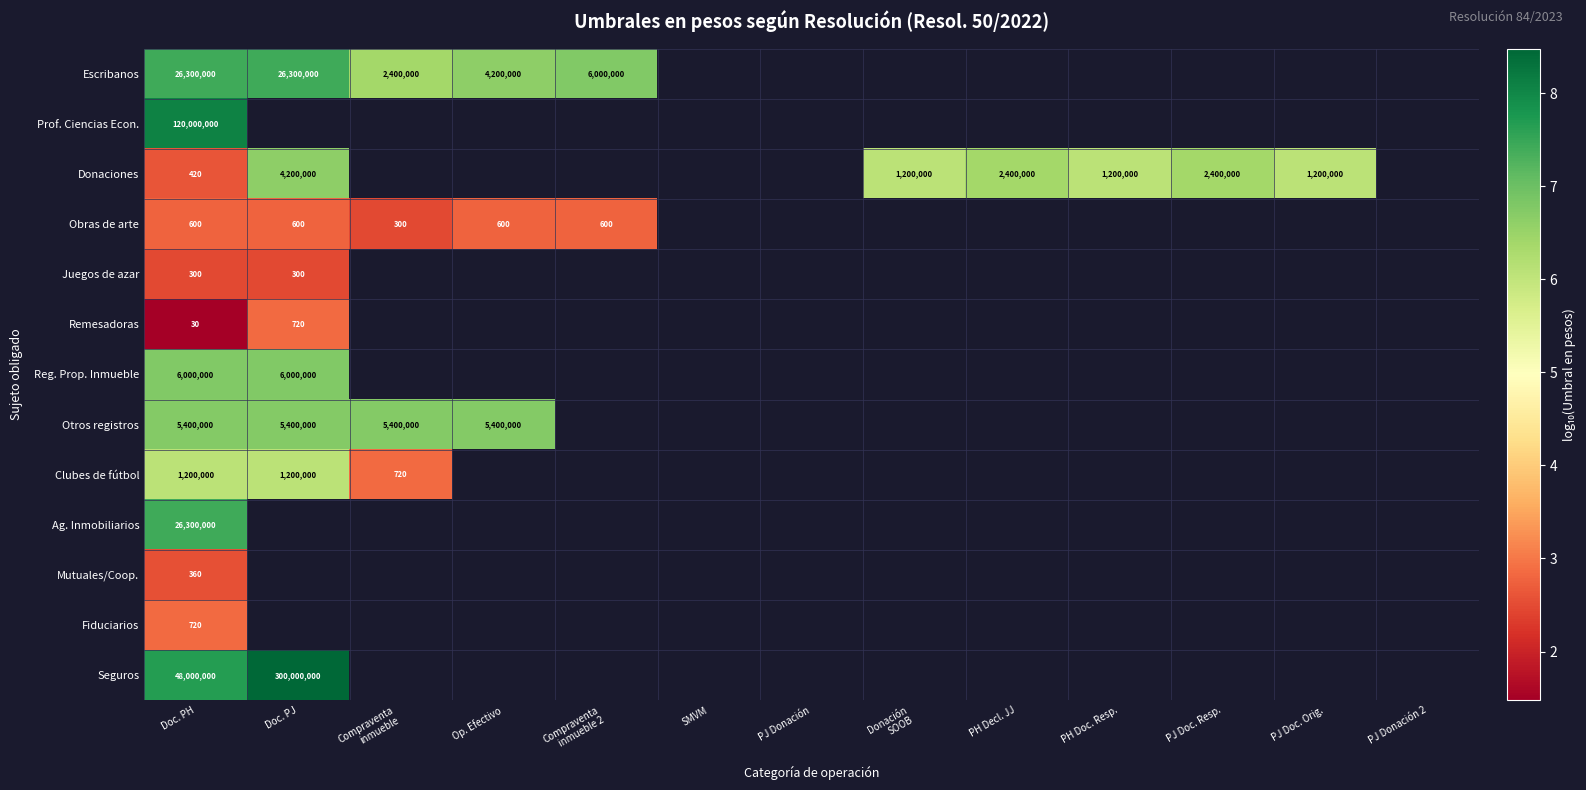

What is the minimum value shown in the chart?

1.5